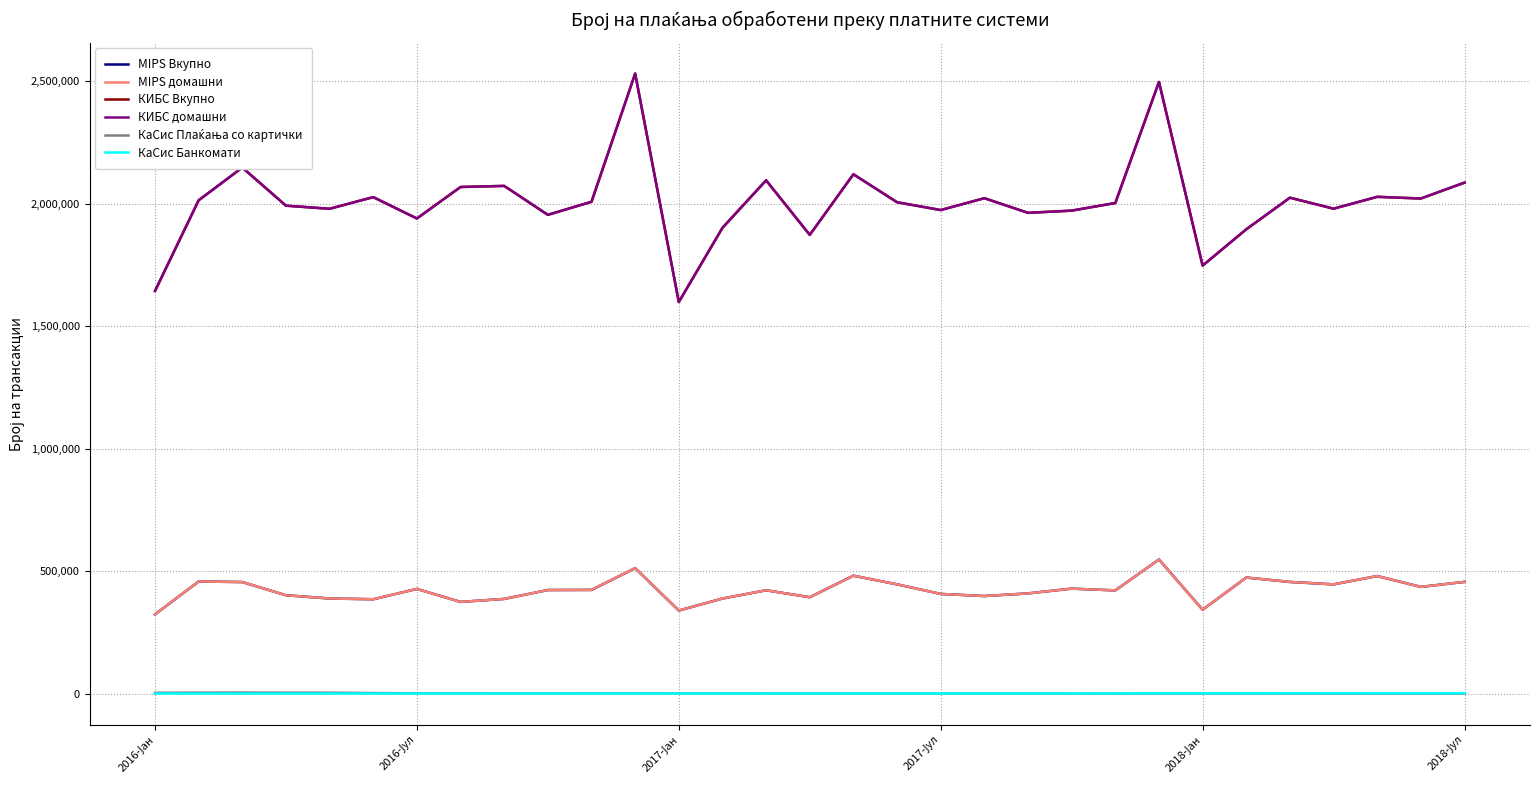

At which label does MIPS Вкупно reach its minimum?

2016-Јан